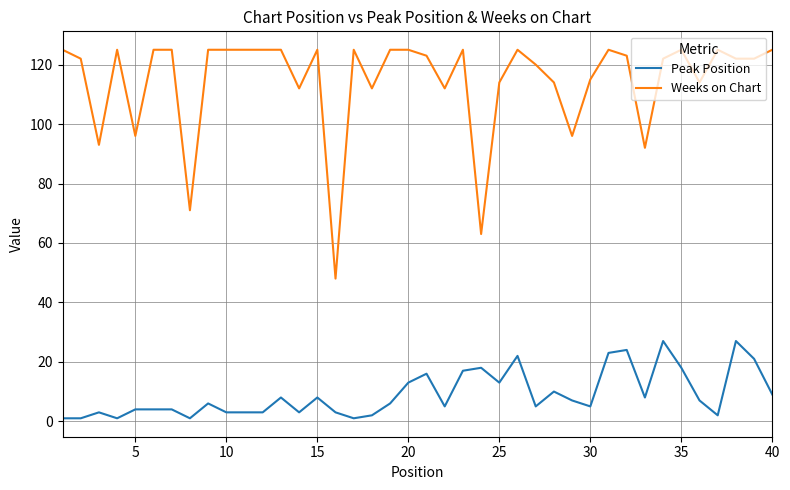

What is the maximum value shown in the chart?

125